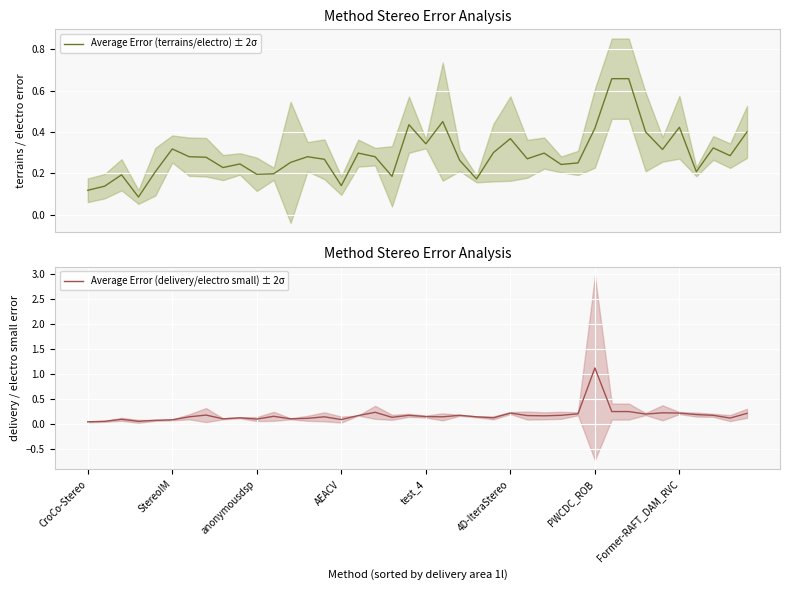

After their last crossing, which series has the higher values: Average Error (terrains/electro) ± 2σ or Average Error (delivery/electro small) ± 2σ?

Average Error (terrains/electro) ± 2σ